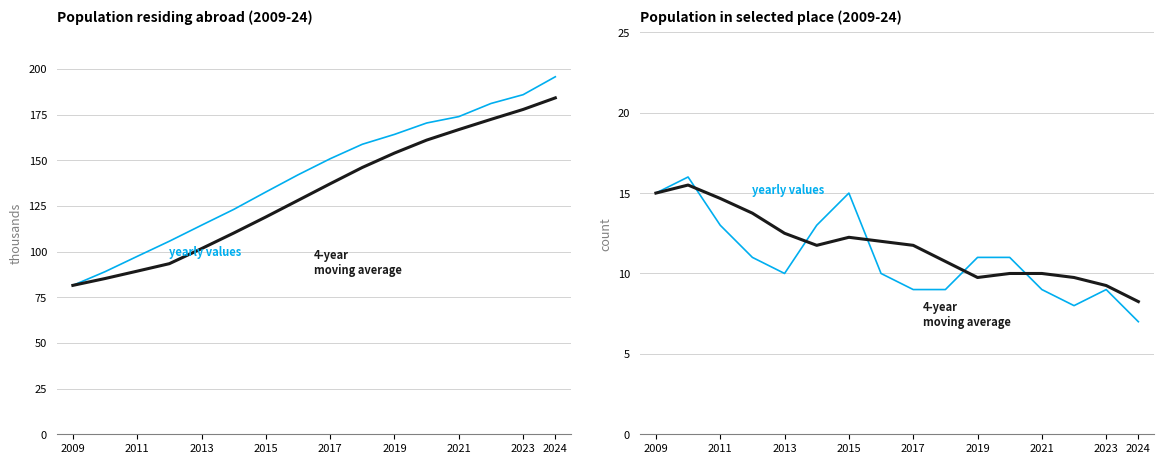

The 4-year moving average series shows 9.2 at 2023. True or false?

True